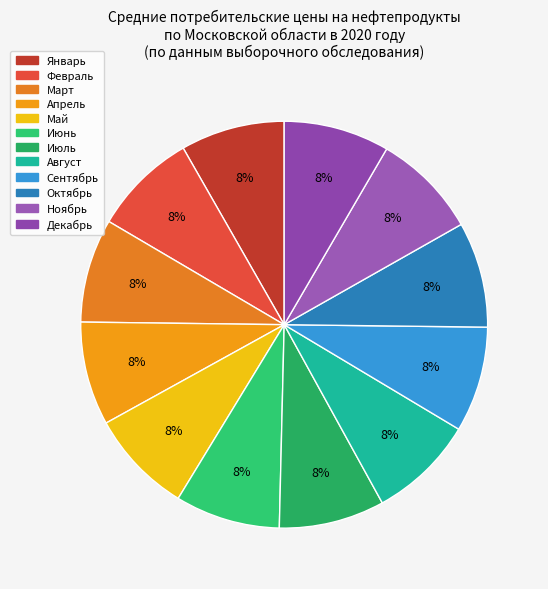

To the nearest percent, what percentage of the pie is Июнь?

8%